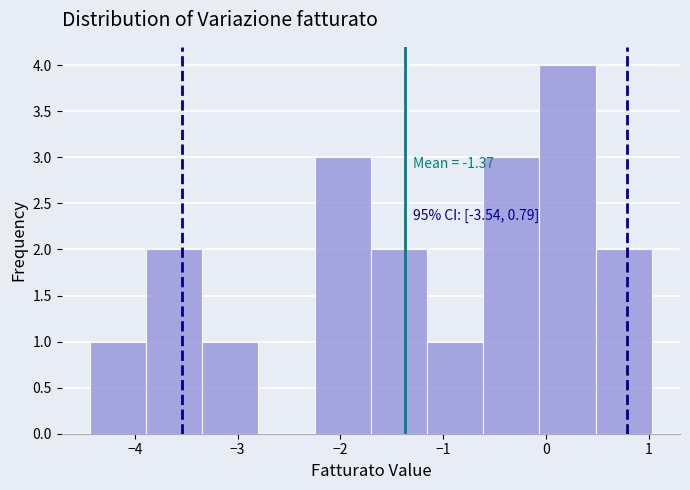

Which range on the x-axis has the tallest bar?

-0.1 to 0.5